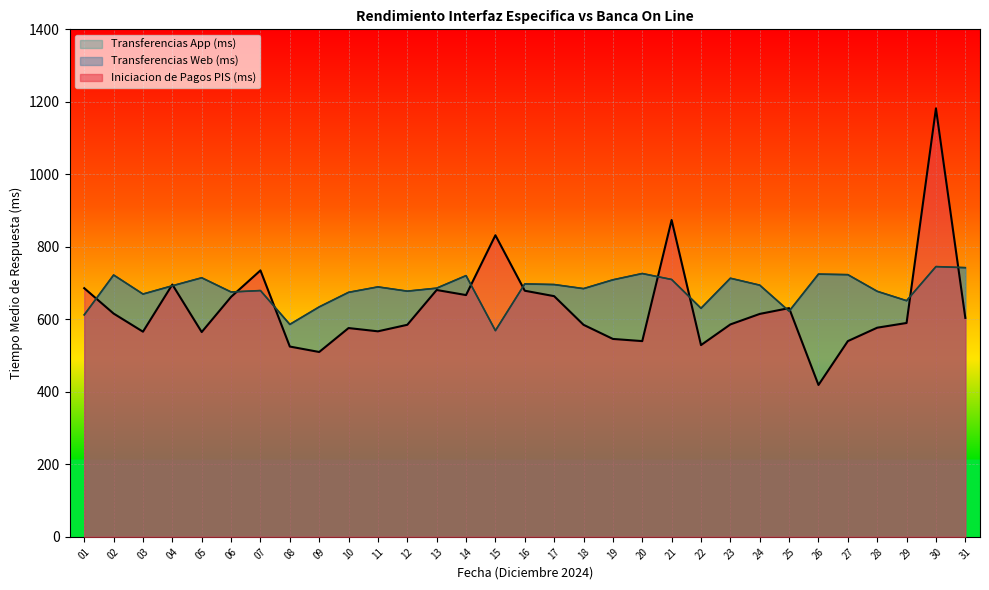

Between which two adjacent categories do Iniciacion de Pagos PIS (ms) and Transferencias App (ms) first intersect?

01 and 02